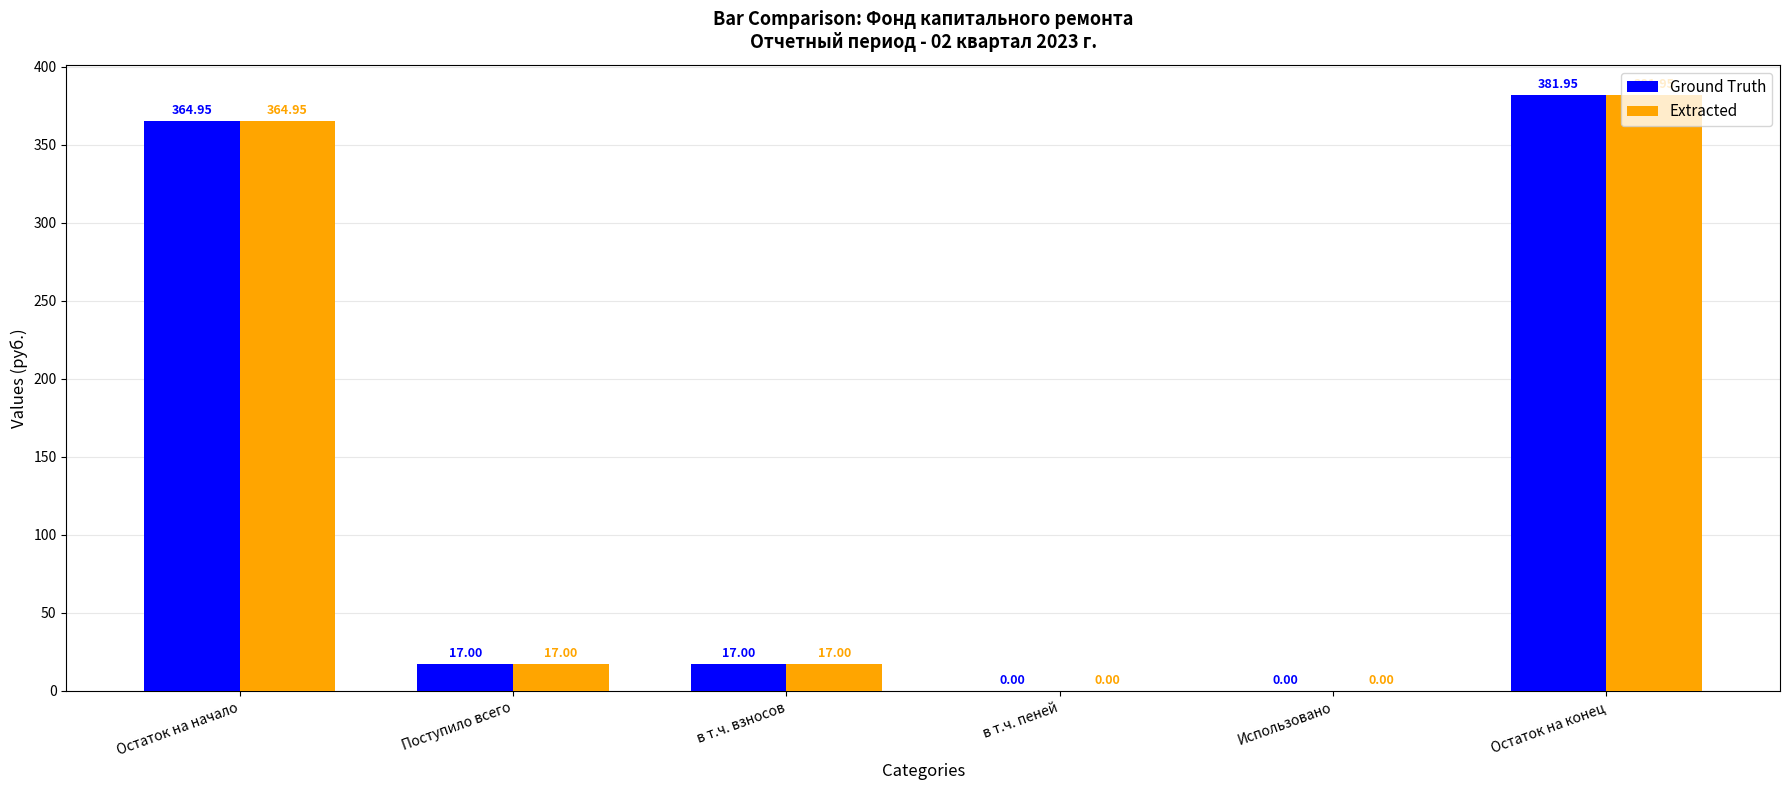

The Ground Truth series shows 0.0 at Использовано. True or false?

True